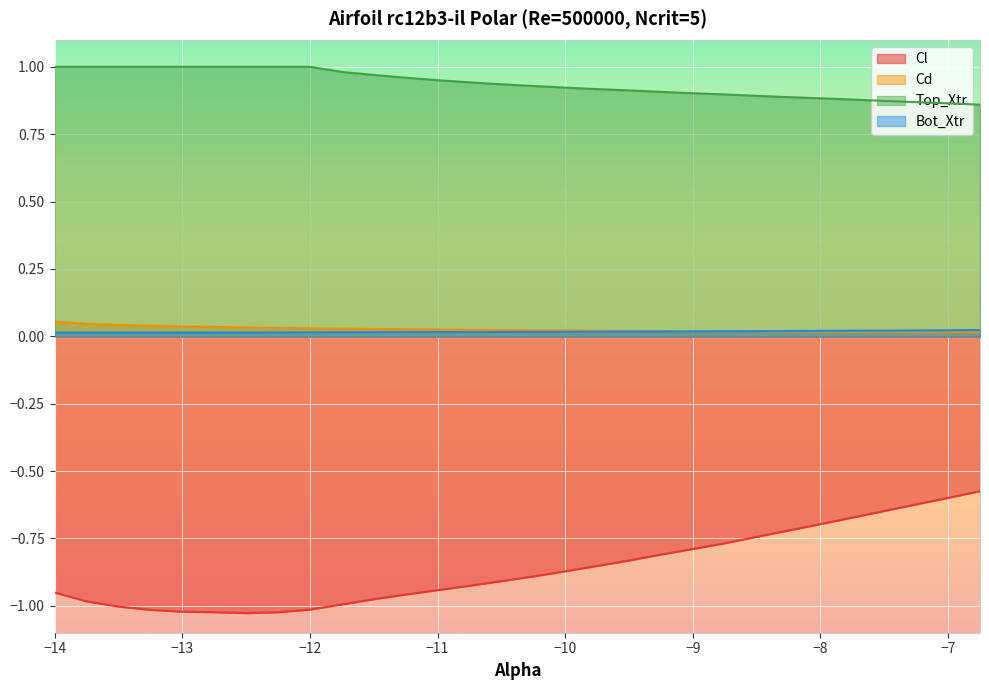

Reading right to left, extract all data points from this chart.

Cl: -6.75=-0.6	-7.0=-0.6	-7.25=-0.6	-7.5=-0.6	-7.75=-0.7	-8.0=-0.7	-8.25=-0.7	-8.5=-0.7	-8.75=-0.8	-9.0=-0.8	-9.25=-0.8	-9.5=-0.8	-9.75=-0.9	-10.0=-0.9	-10.25=-0.9	-10.5=-0.9	-10.75=-0.9	-11.0=-0.9	-11.25=-1.0	-11.5=-1.0	-11.75=-1.0	-12.0=-1.0	-12.25=-1.0	-12.5=-1.0	-12.75=-1.0	-13.0=-1.0	-13.25=-1.0	-13.5=-1.0	-13.75=-1.0	-14.0=-1.0
Cd: -6.75=0.0	-7.0=0.0	-7.25=0.0	-7.5=0.0	-7.75=0.0	-8.0=0.0	-8.25=0.0	-8.5=0.0	-8.75=0.0	-9.0=0.0	-9.25=0.0	-9.5=0.0	-9.75=0.0	-10.0=0.0	-10.25=0.0	-10.5=0.0	-10.75=0.0	-11.0=0.0	-11.25=0.0	-11.5=0.0	-11.75=0.0	-12.0=0.0	-12.25=0.0	-12.5=0.0	-12.75=0.0	-13.0=0.0	-13.25=0.0	-13.5=0.0	-13.75=0.0	-14.0=0.1
Top_Xtr: -6.75=0.9	-7.0=0.9	-7.25=0.9	-7.5=0.9	-7.75=0.9	-8.0=0.9	-8.25=0.9	-8.5=0.9	-8.75=0.9	-9.0=0.9	-9.25=0.9	-9.5=0.9	-9.75=0.9	-10.0=0.9	-10.25=0.9	-10.5=0.9	-10.75=0.9	-11.0=1.0	-11.25=1.0	-11.5=1.0	-11.75=1.0	-12.0=1.0	-12.25=1.0	-12.5=1.0	-12.75=1.0	-13.0=1.0	-13.25=1.0	-13.5=1.0	-13.75=1.0	-14.0=1.0
Bot_Xtr: -6.75=0.0	-7.0=0.0	-7.25=0.0	-7.5=0.0	-7.75=0.0	-8.0=0.0	-8.25=0.0	-8.5=0.0	-8.75=0.0	-9.0=0.0	-9.25=0.0	-9.5=0.0	-9.75=0.0	-10.0=0.0	-10.25=0.0	-10.5=0.0	-10.75=0.0	-11.0=0.0	-11.25=0.0	-11.5=0.0	-11.75=0.0	-12.0=0.0	-12.25=0.0	-12.5=0.0	-12.75=0.0	-13.0=0.0	-13.25=0.0	-13.5=0.0	-13.75=0.0	-14.0=0.0